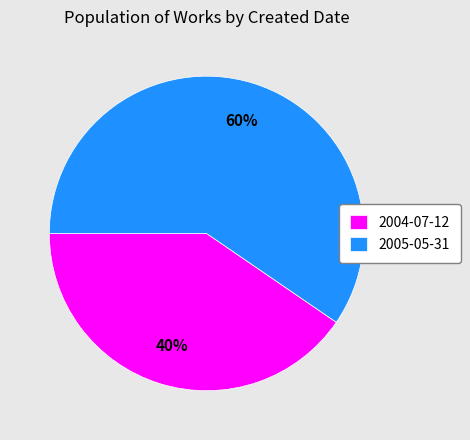

The 2004-07-12 slice represents 29% of the pie. True or false?

False